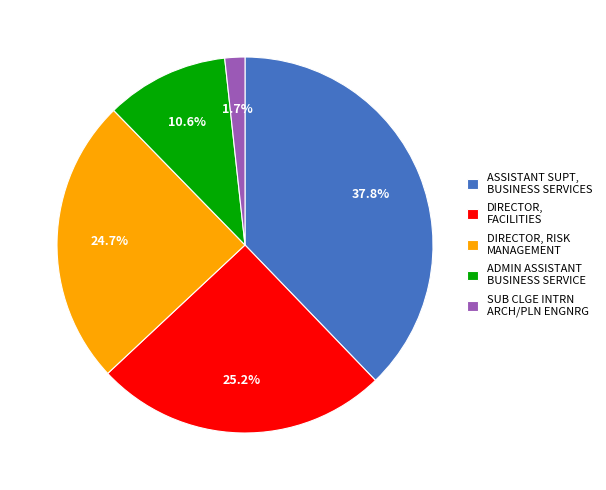

Rank the categories by value from highest to lowest.

ASSISTANT SUPT, BUSINESS SERVICES, DIRECTOR, FACILITIES, DIRECTOR, RISK MANAGEMENT, ADMIN ASSISTANT BUSINESS SERVICE, SUB CLGE INTRN ARCH/PLN ENGNRG